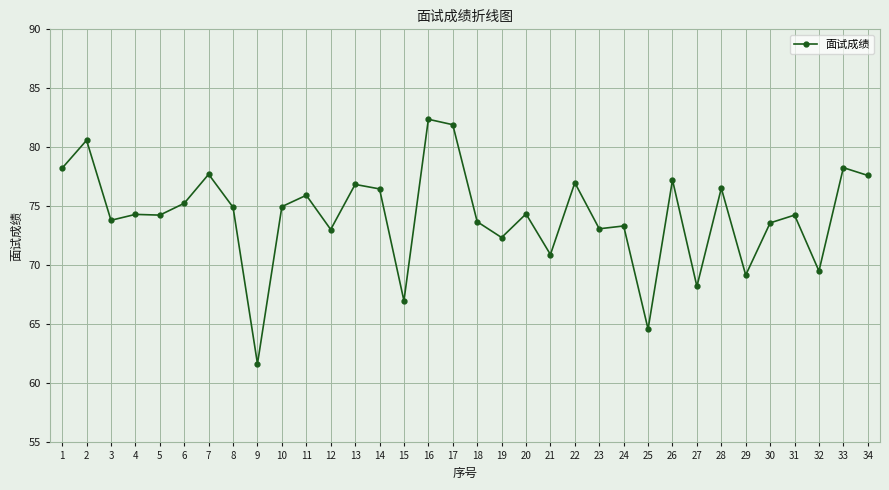

Which has a higher value, 14 or 19?

14